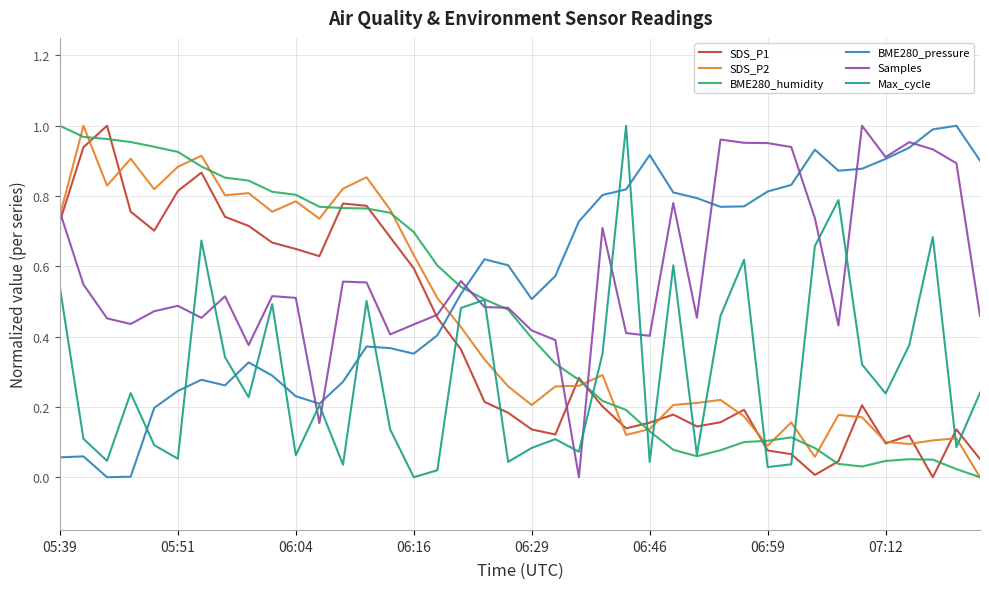

True or false: BME280_pressure and SDS_P1 cross at least once.

True